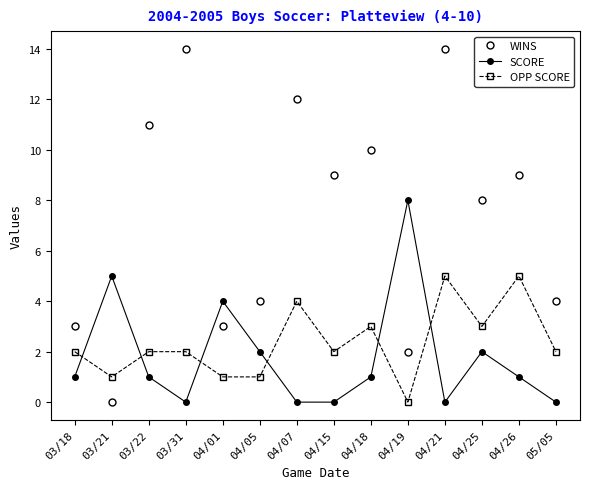

Is it true that SCORE equals 0 at 05/05?

True